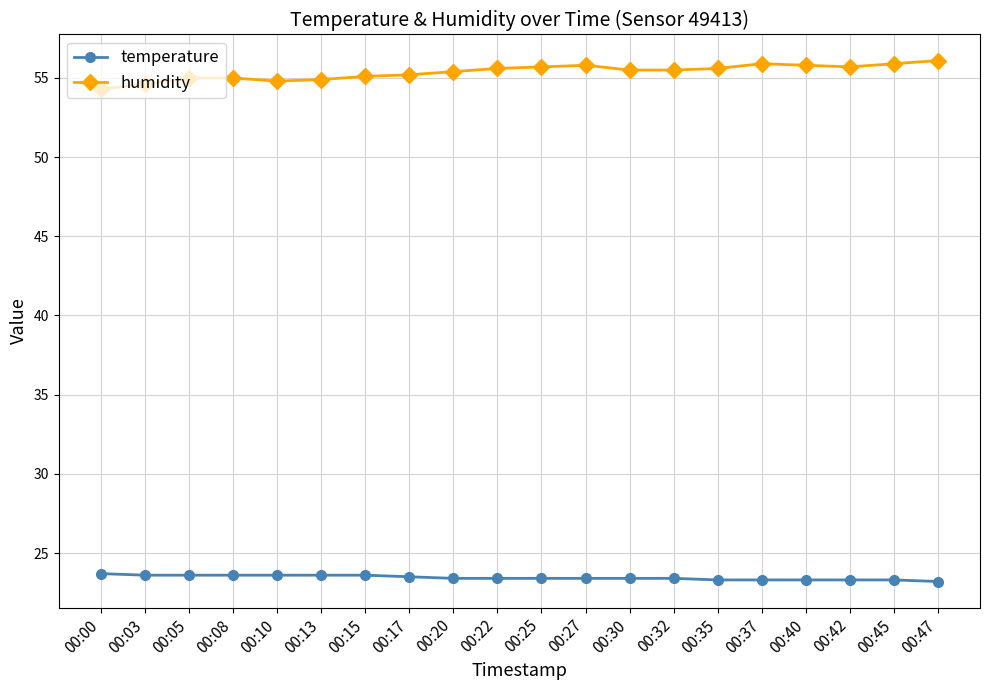

What is the difference between the maximum and minimum values in the humidity series?

1.8